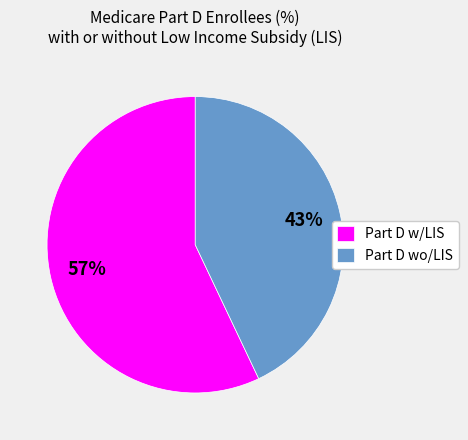

Count the number of slices in the pie.

2